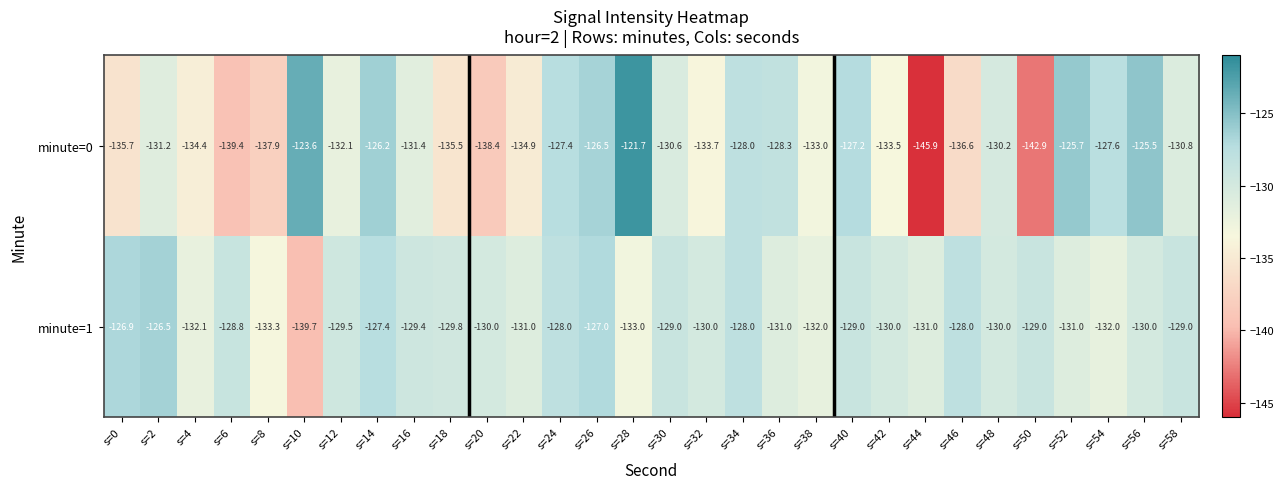

Which series changed the most between s=24 and s=42?

minute=0